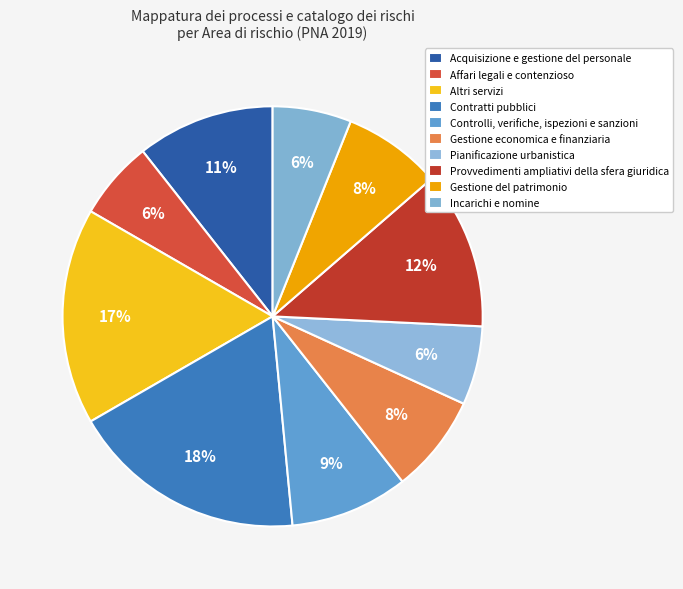

How many slices are in this pie chart?

10